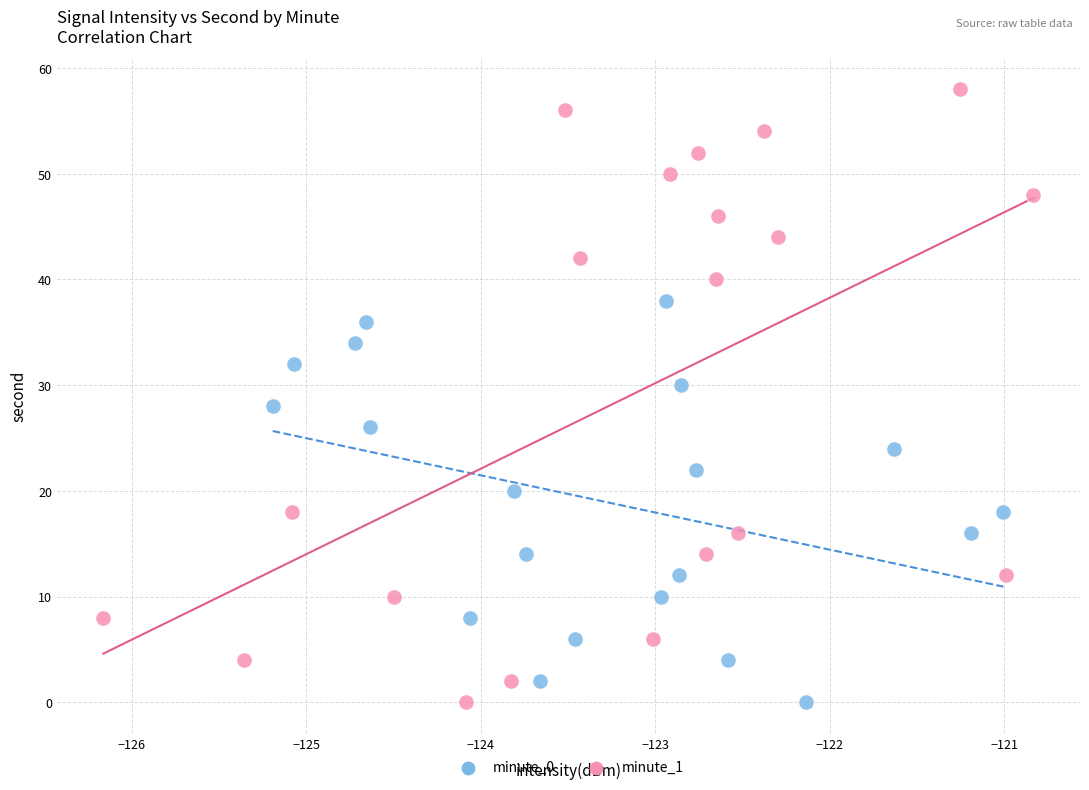

Which series reaches the maximum Y coordinate?

minute_1